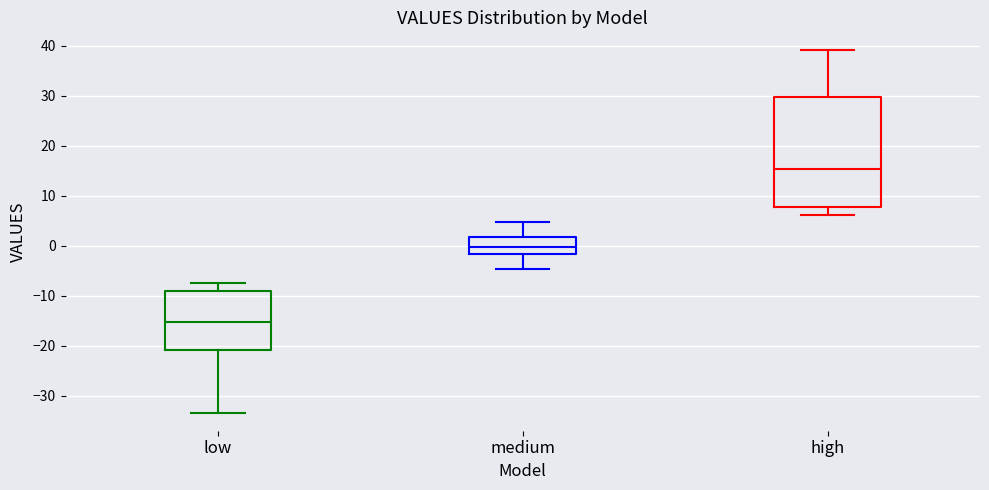

Where is the lower edge of the box for low on the y-axis? The values are not printed on the chart, so give them approximately, as read against the axis.

-21